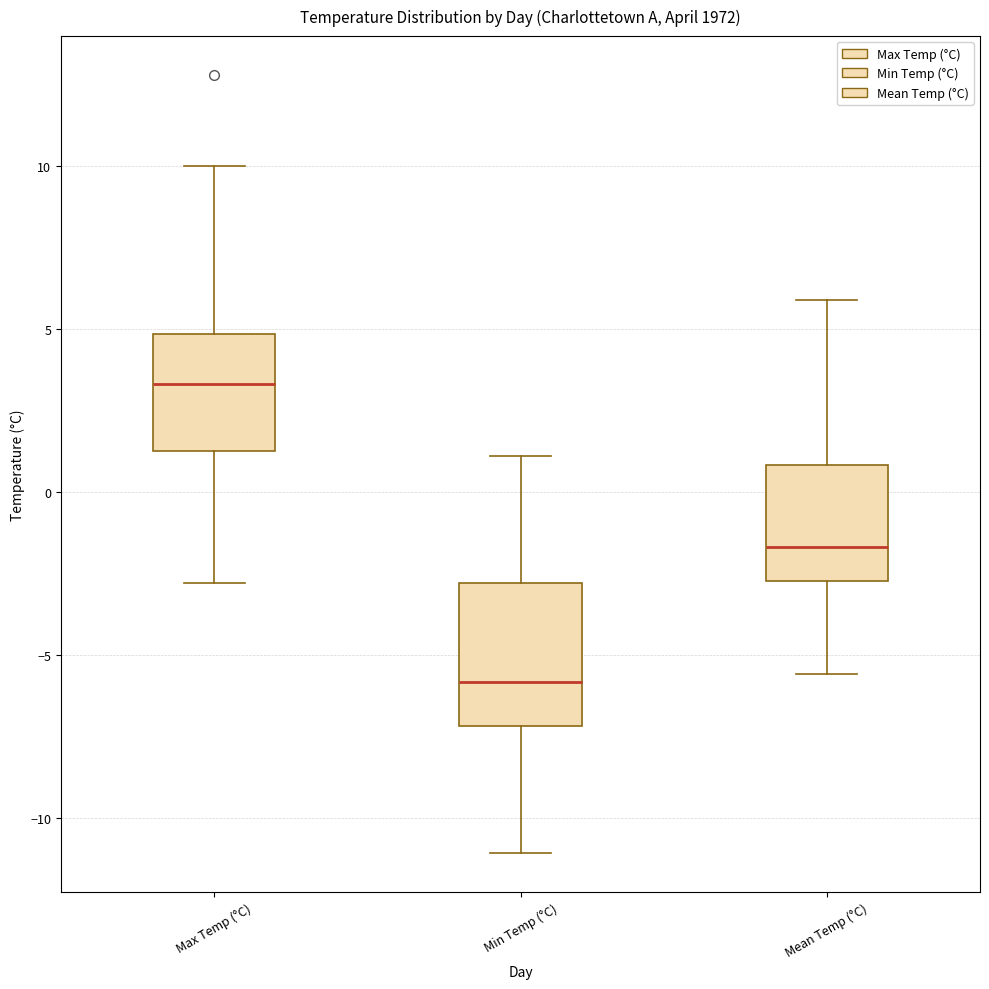

Which box's median line is the highest?

Max Temp (°C)